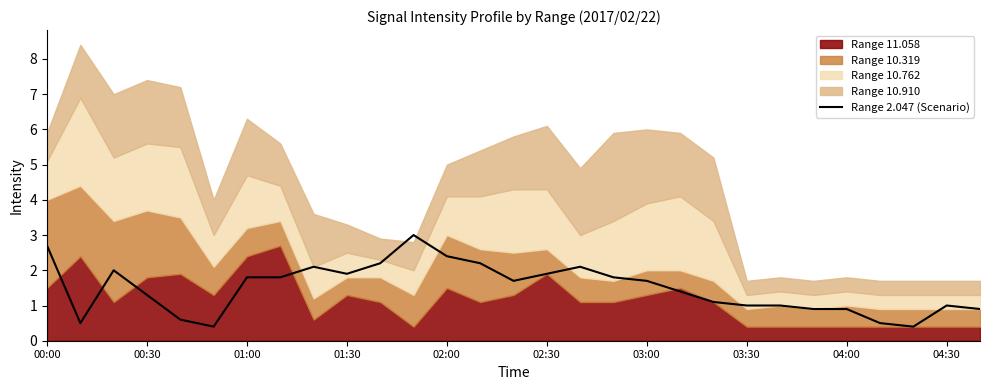

The value at 23 is 0.5. True or false?

False